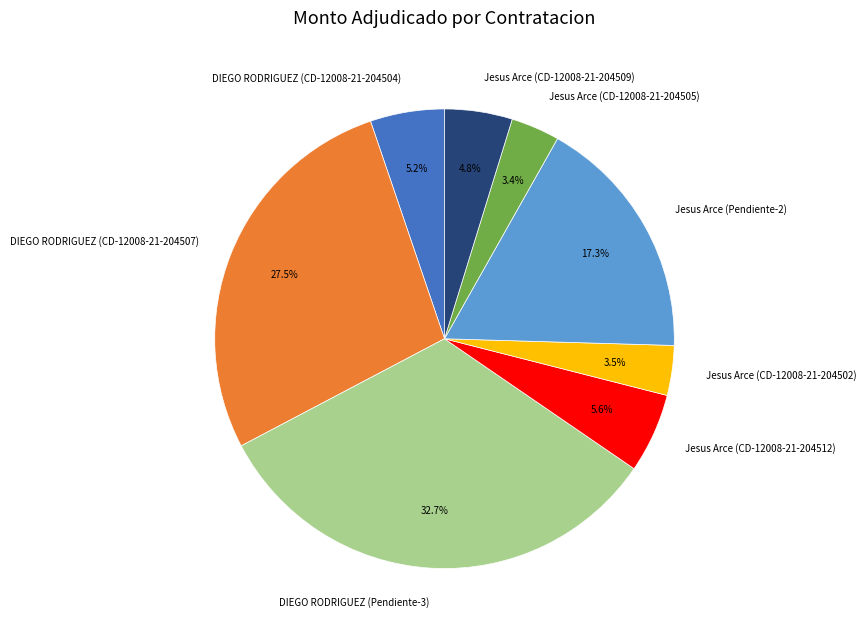

To the nearest percent, what is the difference between the largest and smallest slice percentages?

29%